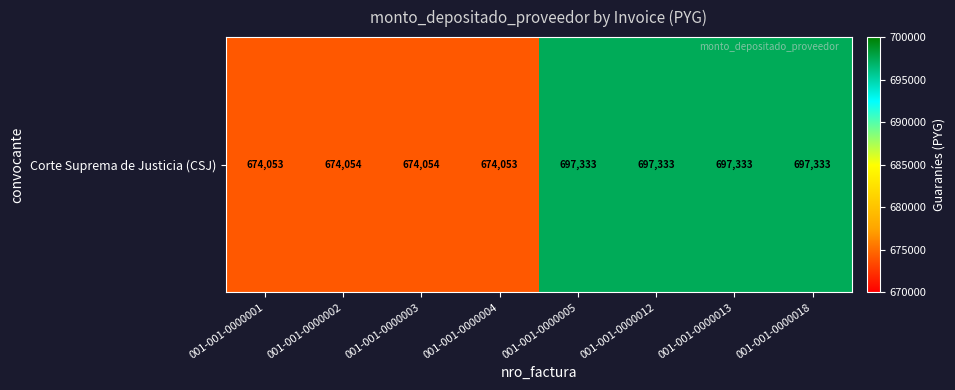

Reading left to right, transcribe all the data shown in this chart.

001-001-0000001=674053	001-001-0000002=674054	001-001-0000003=674054	001-001-0000004=674053	001-001-0000005=697333	001-001-0000012=697333	001-001-0000013=697333	001-001-0000018=697333